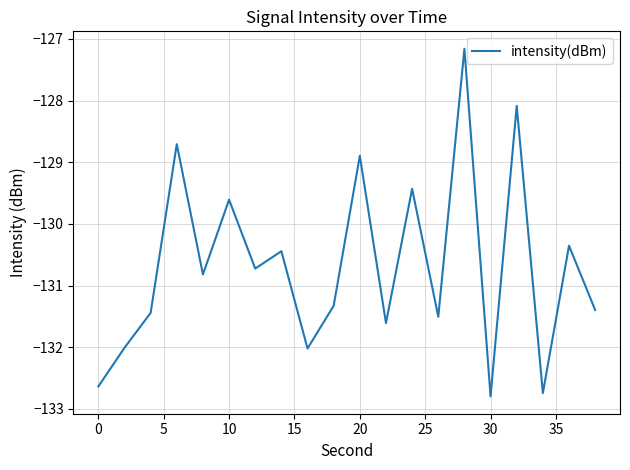

What is the sum of all values?

-2613.7